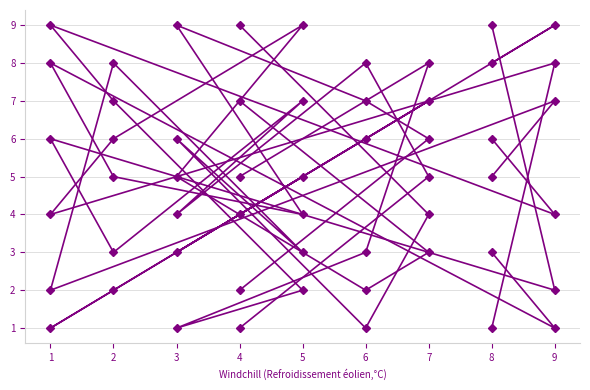

At which category does col_6 reach its first local valley?

9